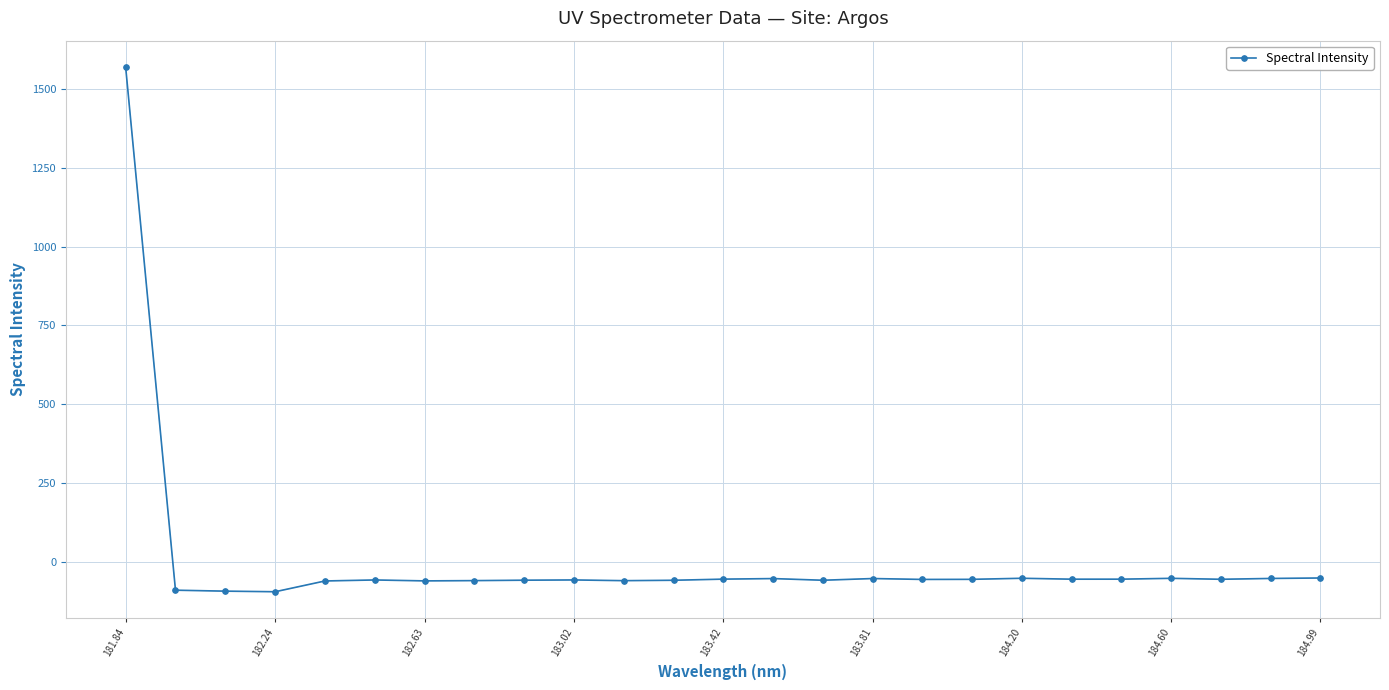

What is the difference between the maximum and second lowest values?

1665.5